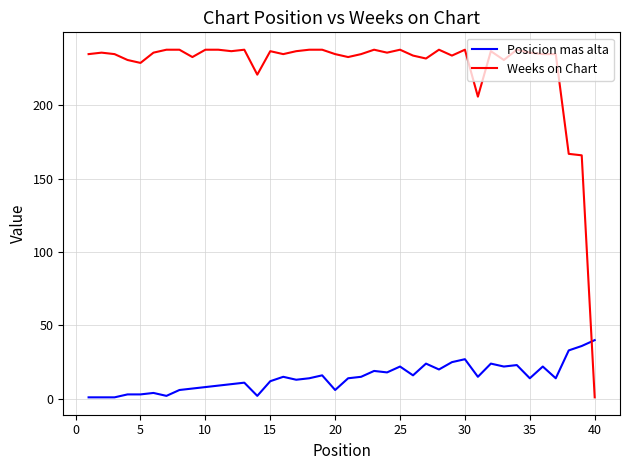

What is the difference between the maximum and minimum values in the Weeks on Chart series?

237